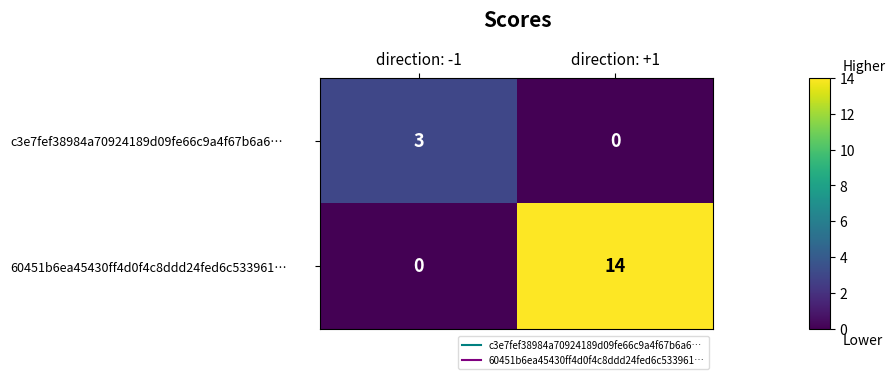

Where is 60451b6ea45430ff4d0f4c8ddd24fed6c533961… nearest to the value 7?

direction: -1